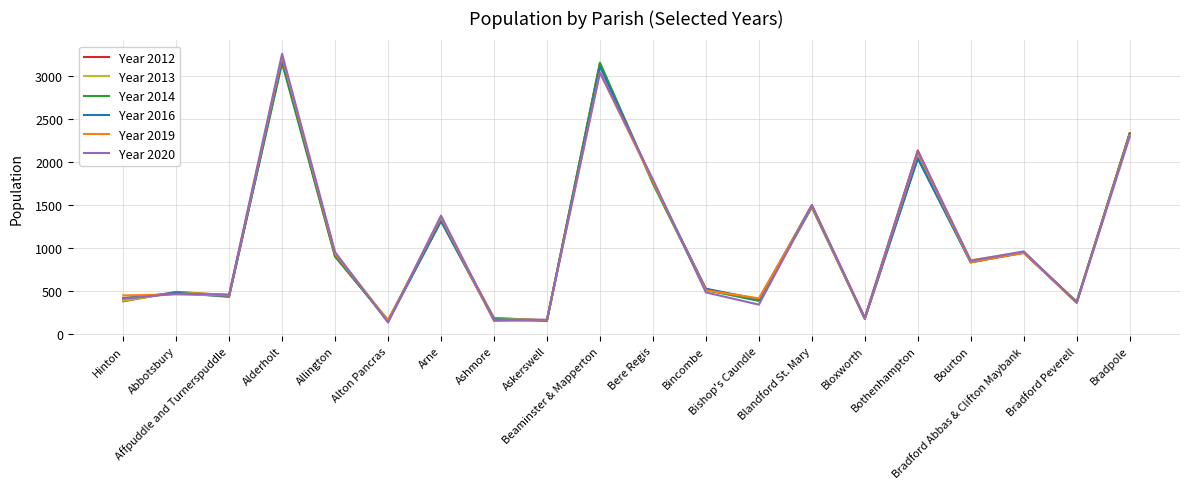

What is the smallest value displayed?

133